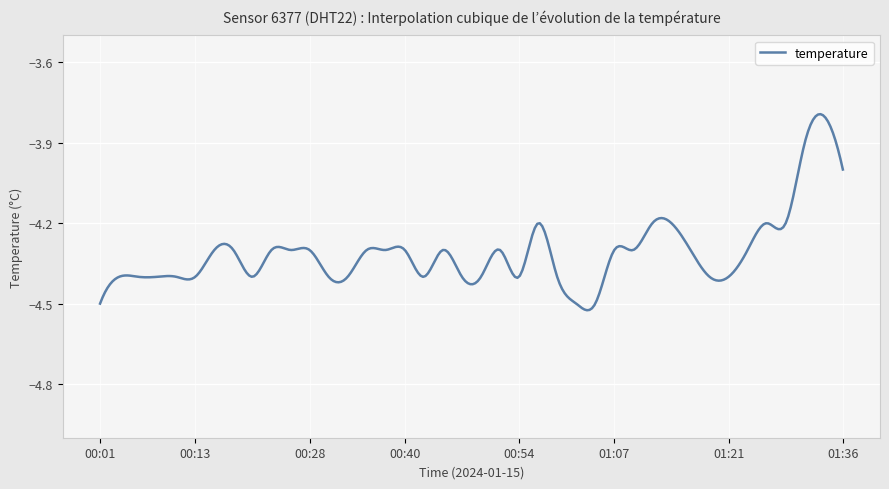

What is the difference between the maximum and minimum values?

0.7